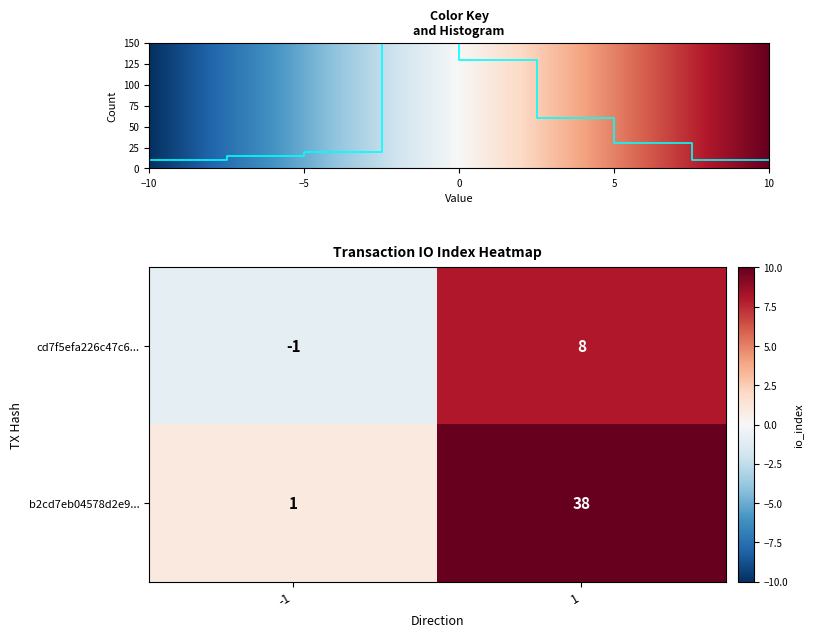

What is the minimum value for b2cd7eb04578d2e9...?

1